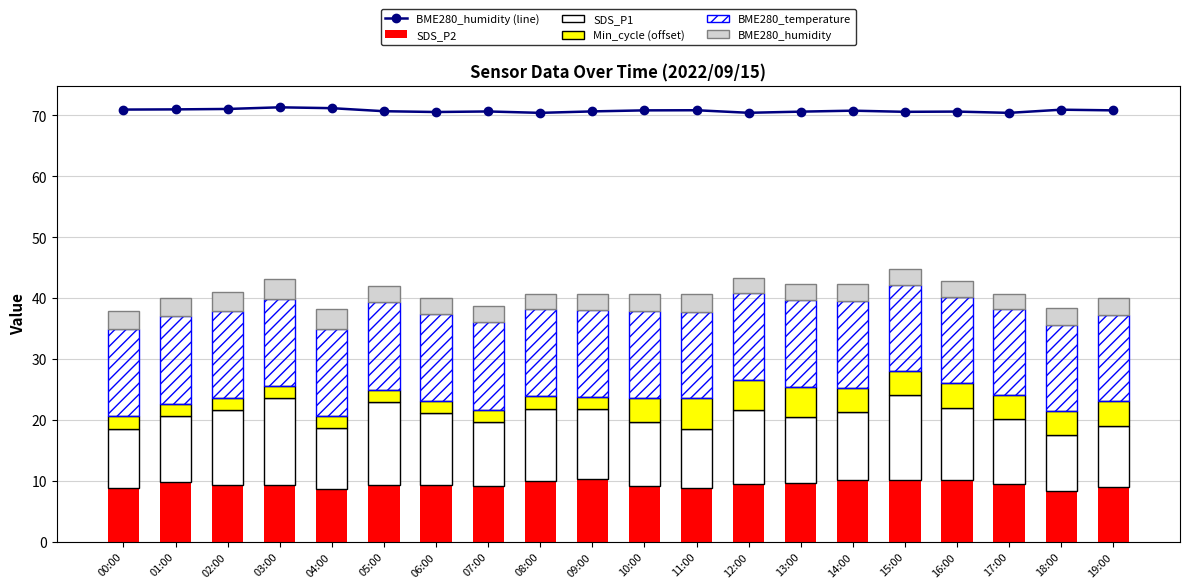

Is the value of SDS_P2 at 05:00 greater than the value of SDS_P1 at 08:00?

No